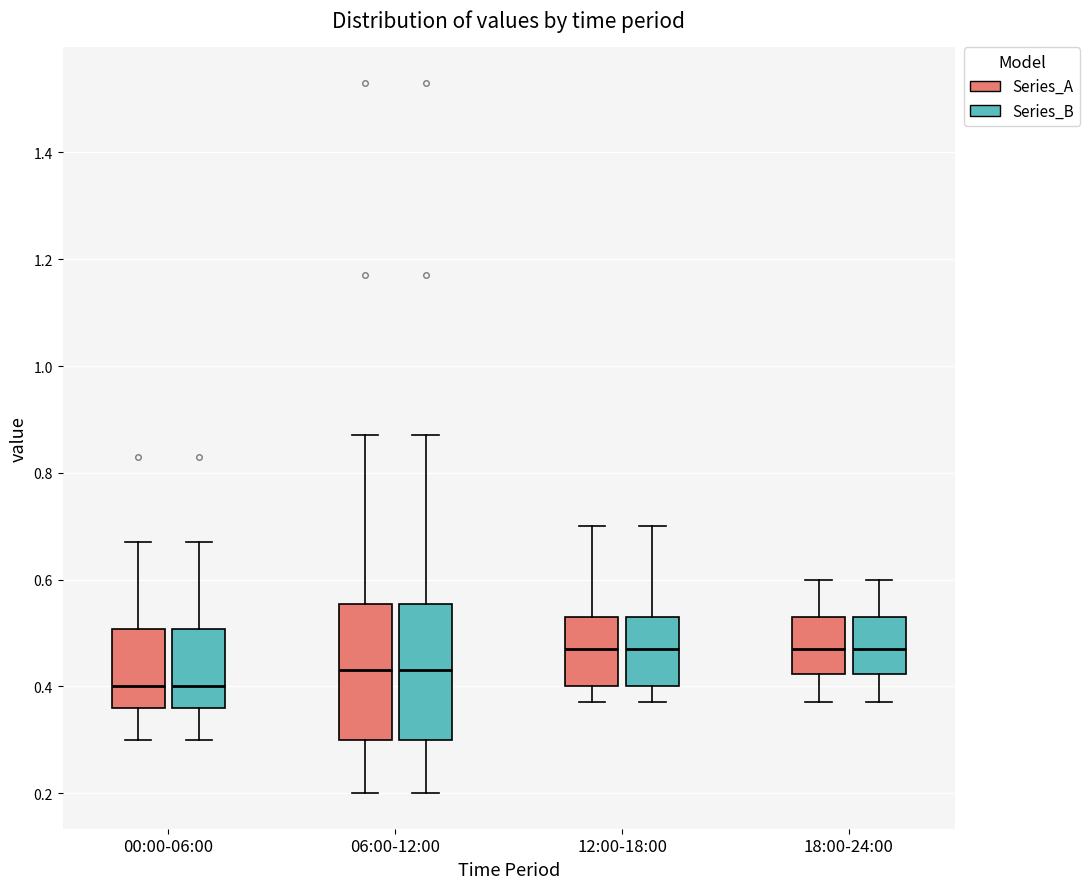

Where is the lower edge of the box for 00:00-06:00 (Series_A) on the y-axis? The values are not printed on the chart, so give them approximately, as read against the axis.

0.36